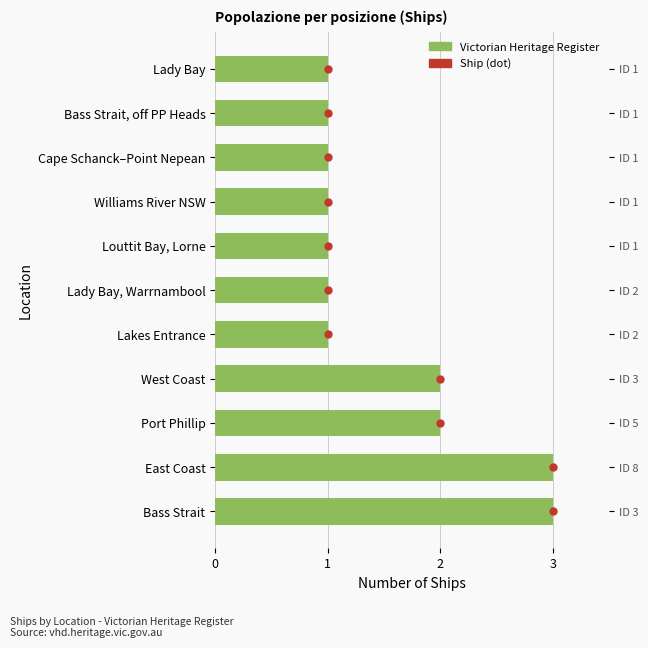

What is the value of the 8th bar from the left?

1